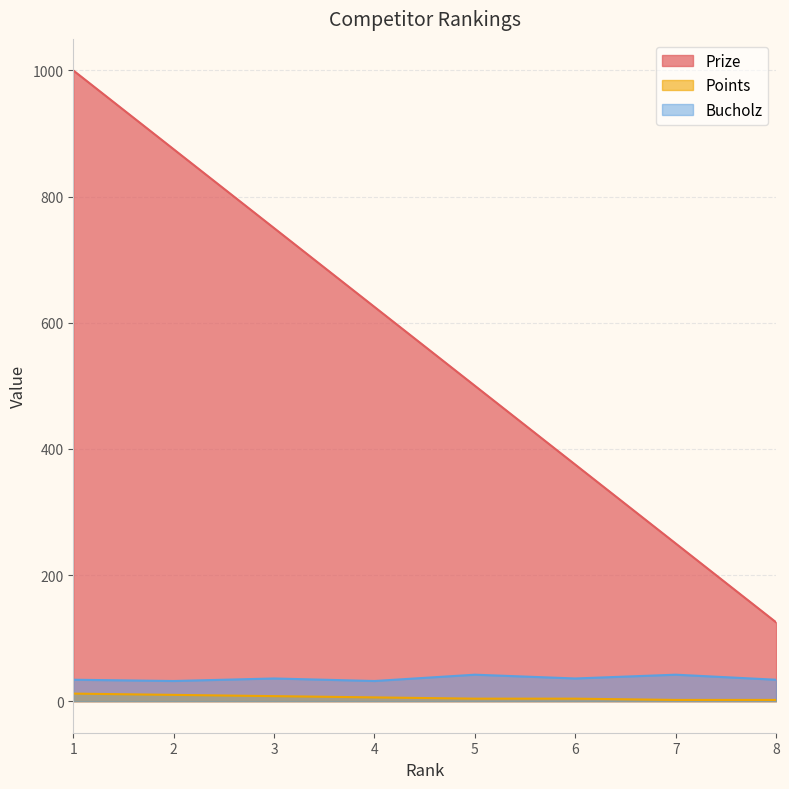

The value of Bucholz at 8 is 34. True or false?

True